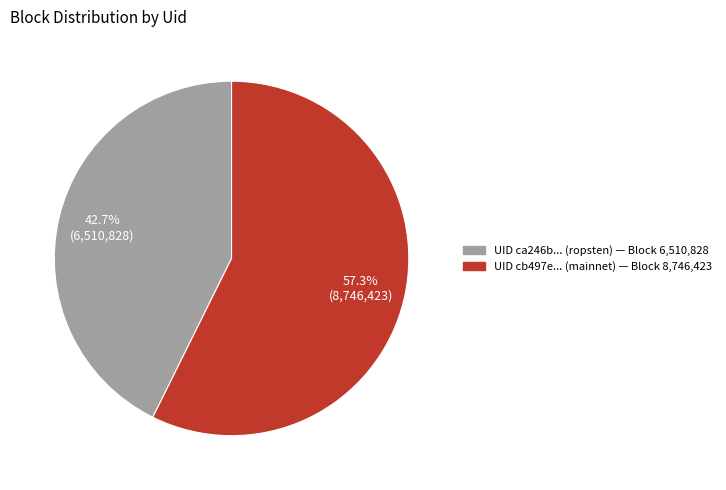

Is there a majority slice in this chart?

Yes